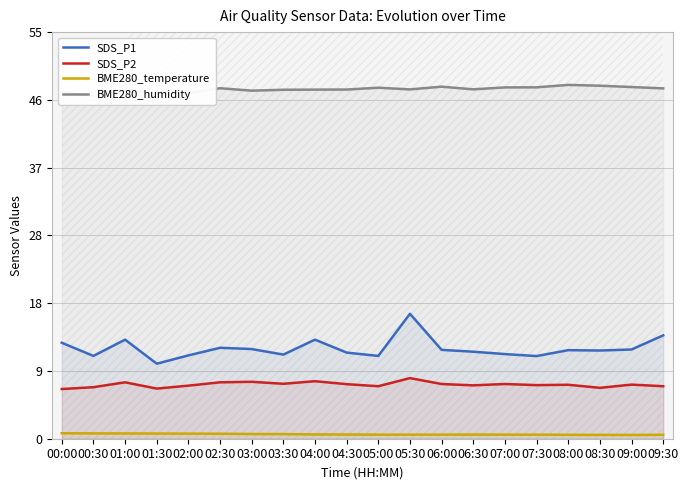

True or false: SDS_P2 has more than 0 points higher than both neighbors.

True